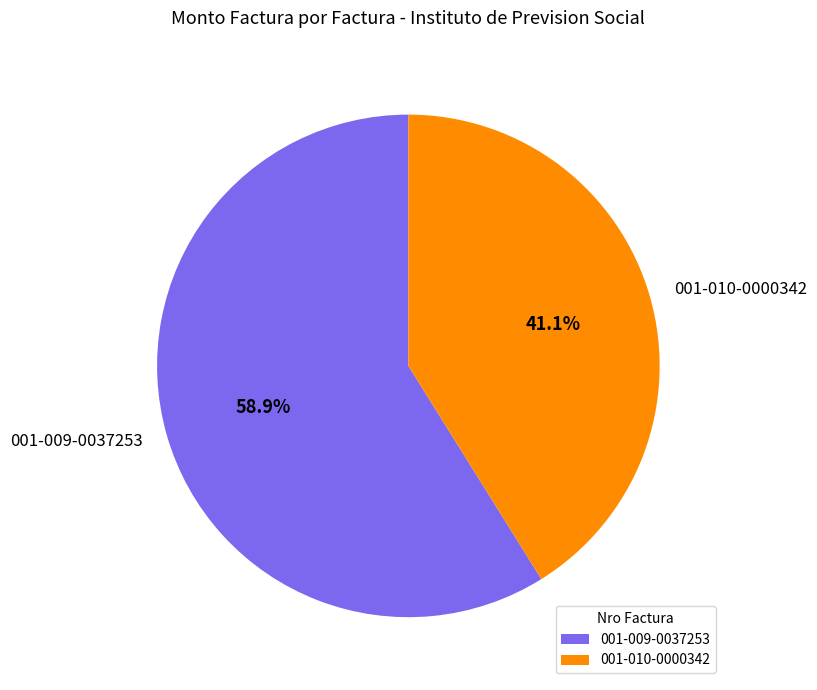

True or false: 001-009-0037253 accounts for 50% of the total.

False